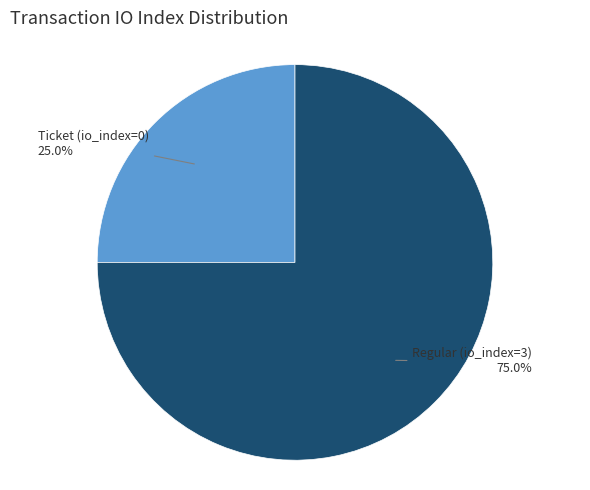

To the nearest percent, what portion does Regular (io_index=3) represent?

75%